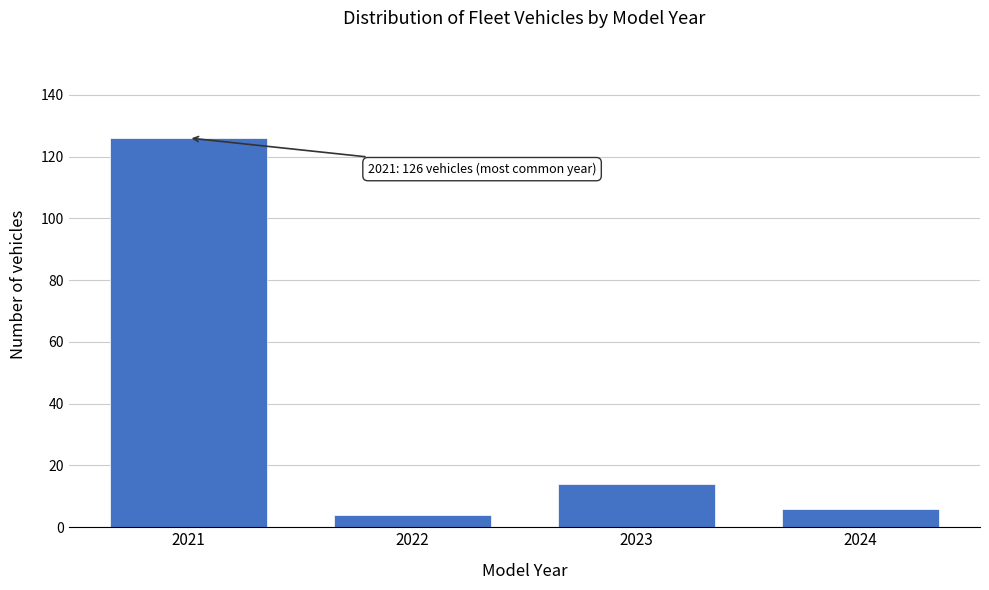

Reading left to right, what are all the values shown in this chart?

2021=126	2022=4	2023=14	2024=6